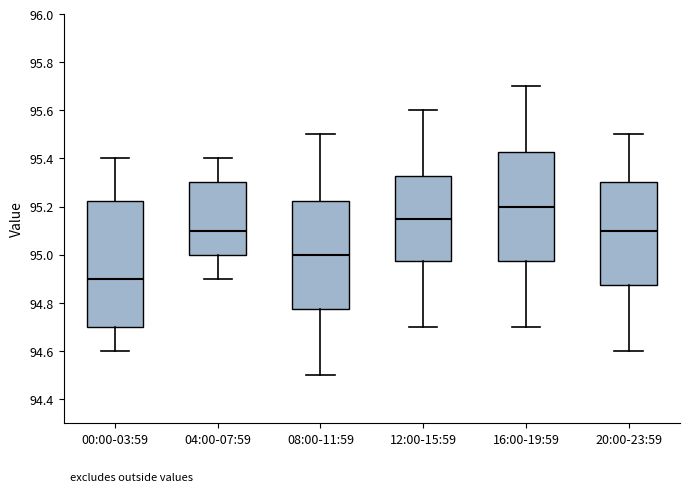

Where is the lower edge of the box for 12:00-15:59 on the y-axis? The values are not printed on the chart, so give them approximately, as read against the axis.

94.98